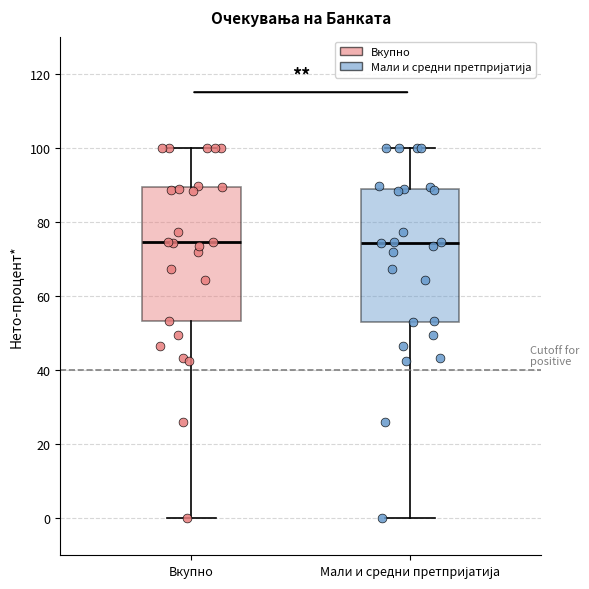

Reading left to right, transcribe this box plot: for each box, give where its median line is, the range the box spans, and where its two whiskers end, as read against the y-axis. The values are not printed on the chart, so give them approximately, as read against the axis.

Вкупно: median 74, box 54 to 90, whiskers 0 to 100
Мали и средни претпријатија: median 74, box 54 to 88, whiskers 0 to 100